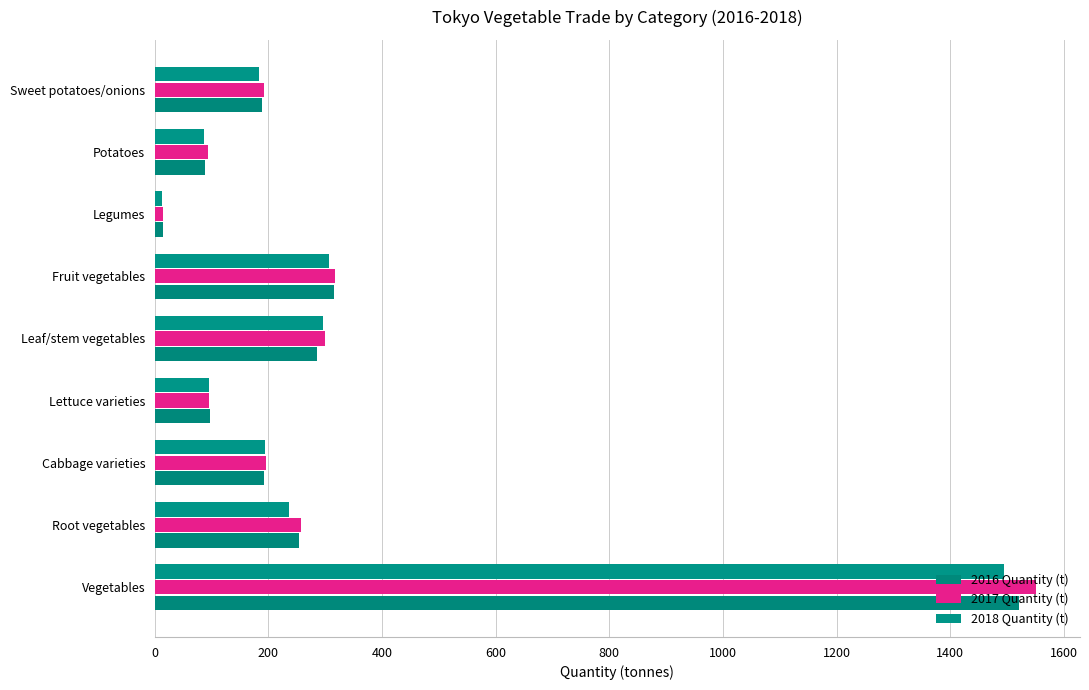

Reading right to left, list all the values displayed in this chart.

2016 Quantity (t): 188.3	87.8	13.6	314.5	285.6	97.6	192.2	253.7	1521.5
2017 Quantity (t): 191.8	92.7	14.2	317.2	299.1	95.8	195.8	257.7	1550.9
2018 Quantity (t): 182.6	87.0	13.0	305.7	295.1	96.0	193.7	236.9	1495.4